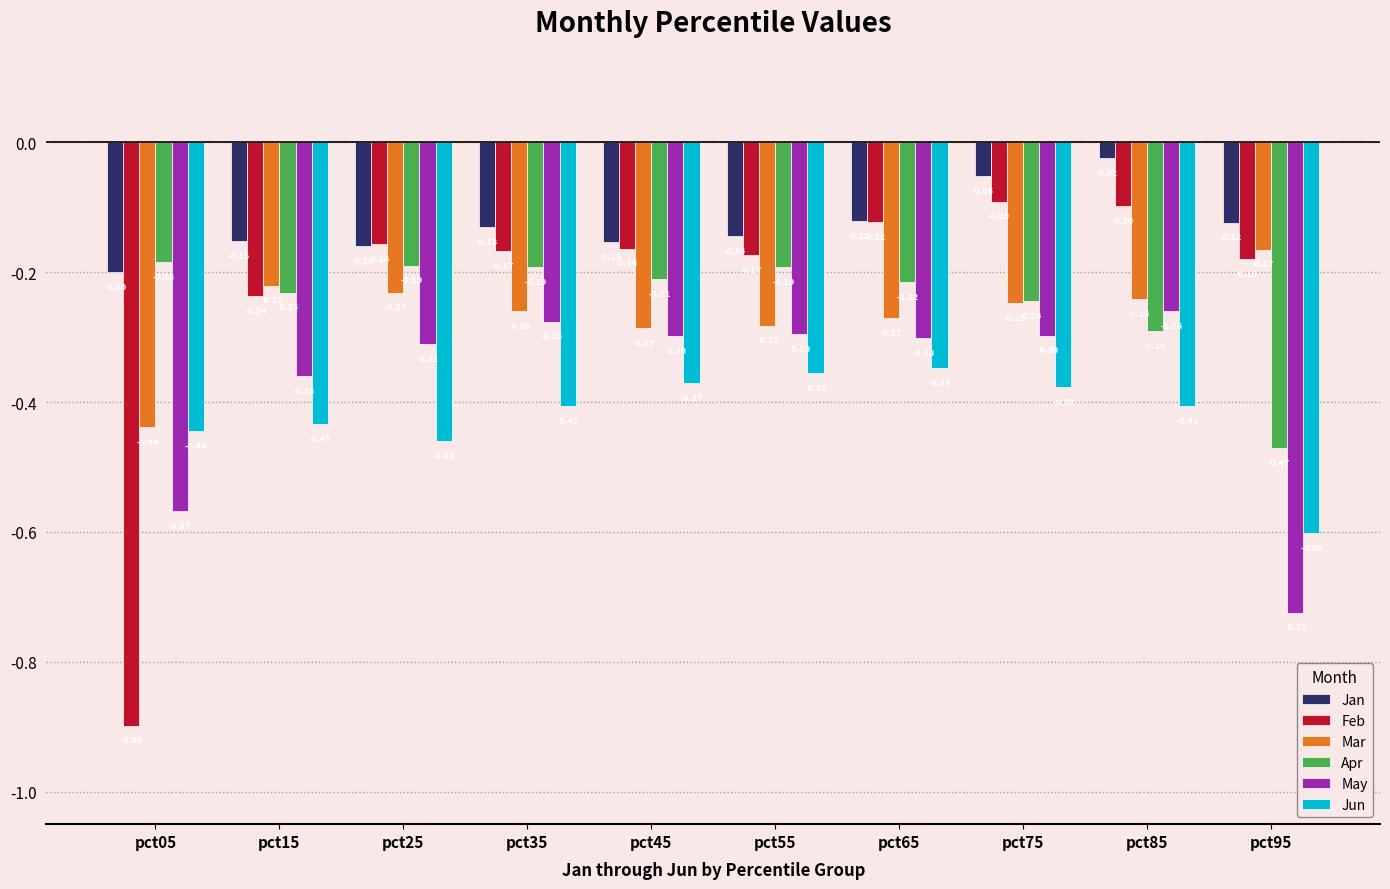

Which series changed the most between pct05 and pct45?

Feb